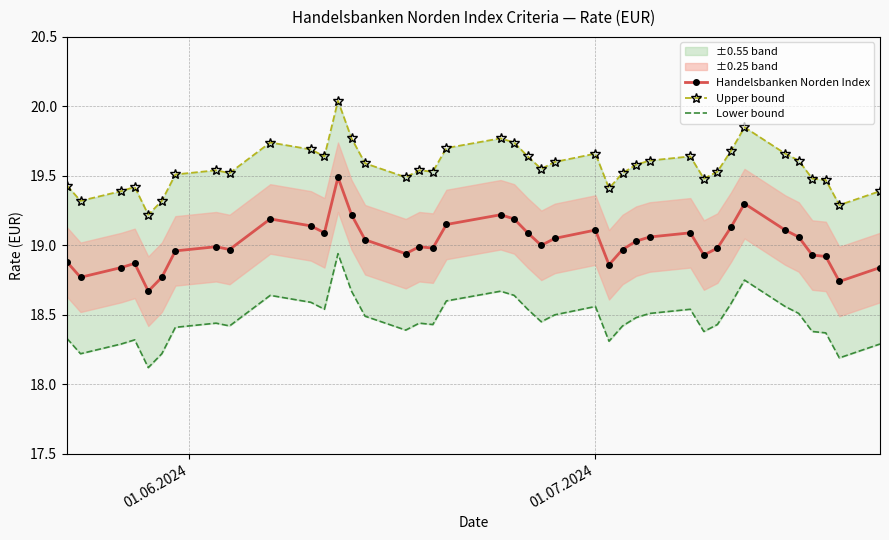

Is this an area chart (filled region under the line)?

No